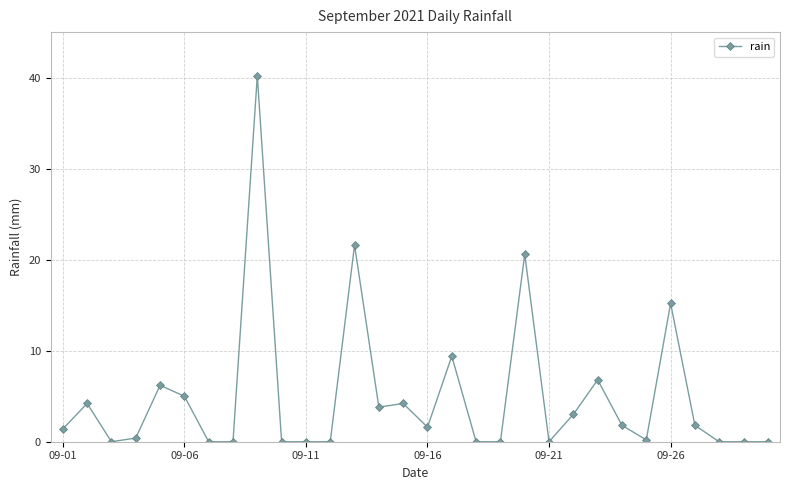

What is the difference between the maximum and minimum values?

40.2